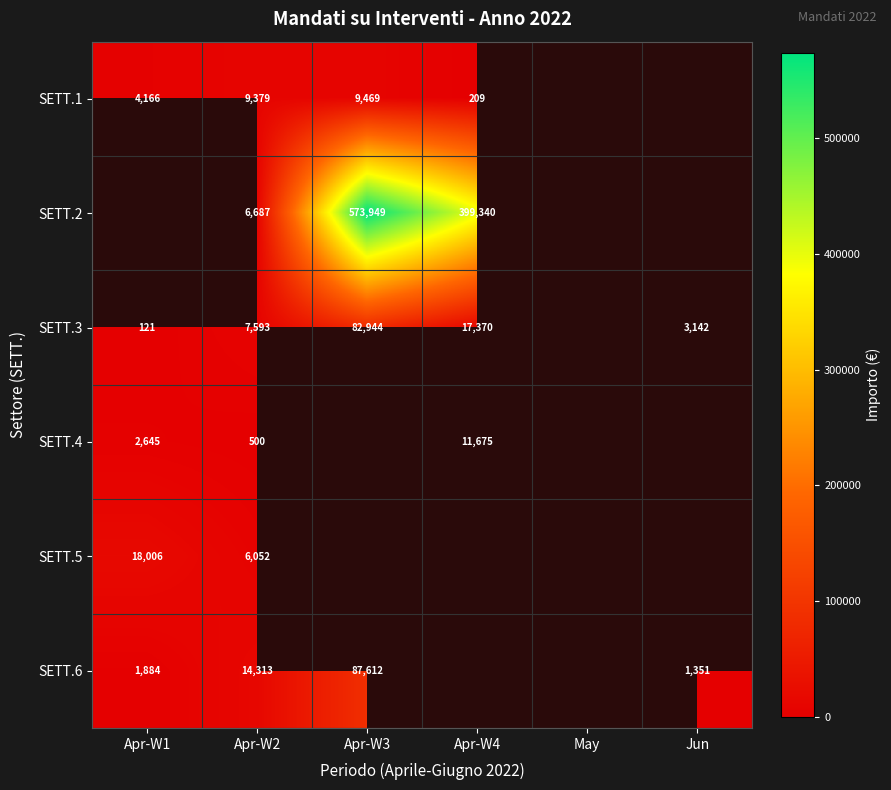

The SETT.3 series shows 3142.0 at Jun. True or false?

True